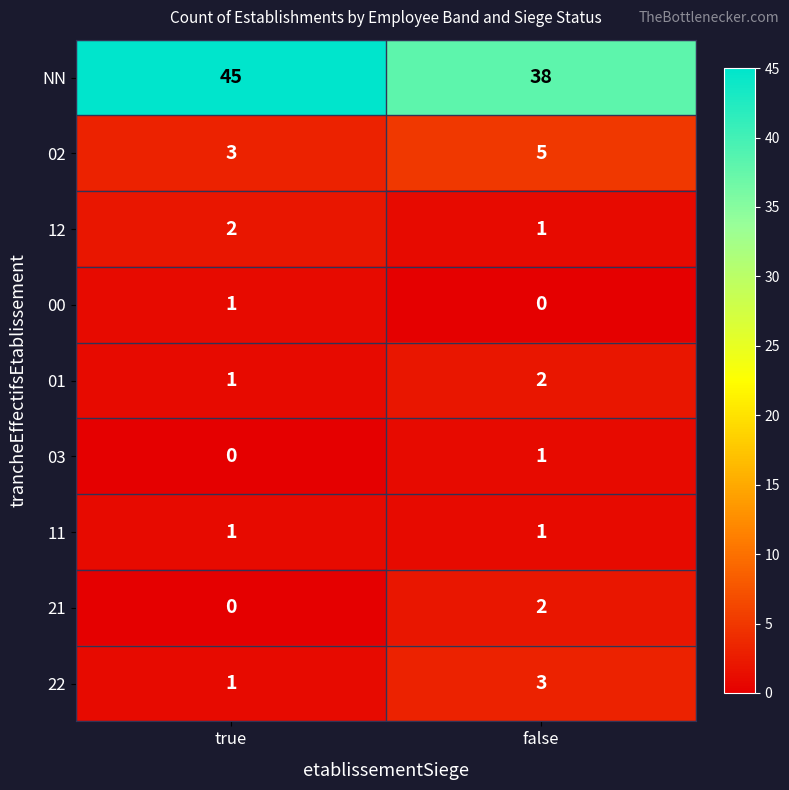

Which series has the largest range (max minus min)?

NN